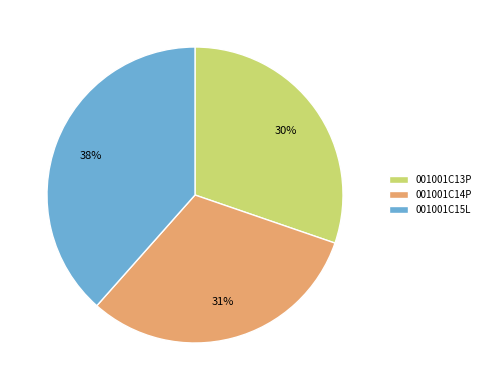

To the nearest percent, what is the average slice percentage?

33%